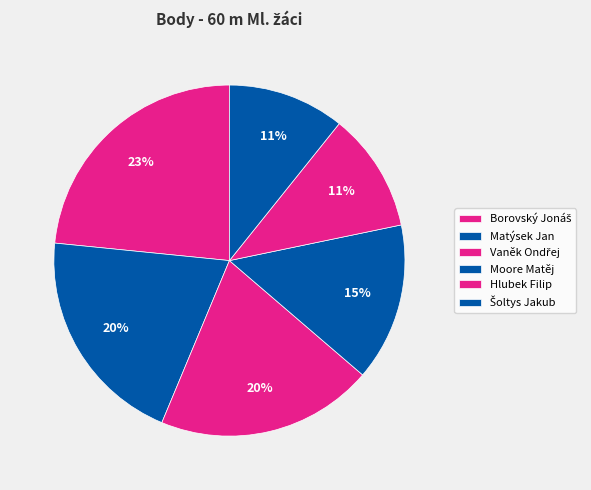

True or false: Moore Matěj accounts for 24% of the total.

False